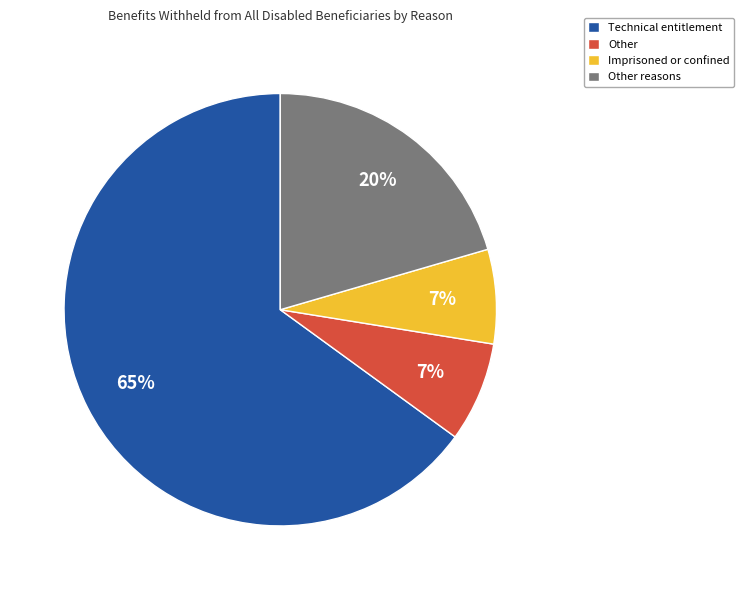

True or false: Technical entitlement accounts for 56% of the total.

False